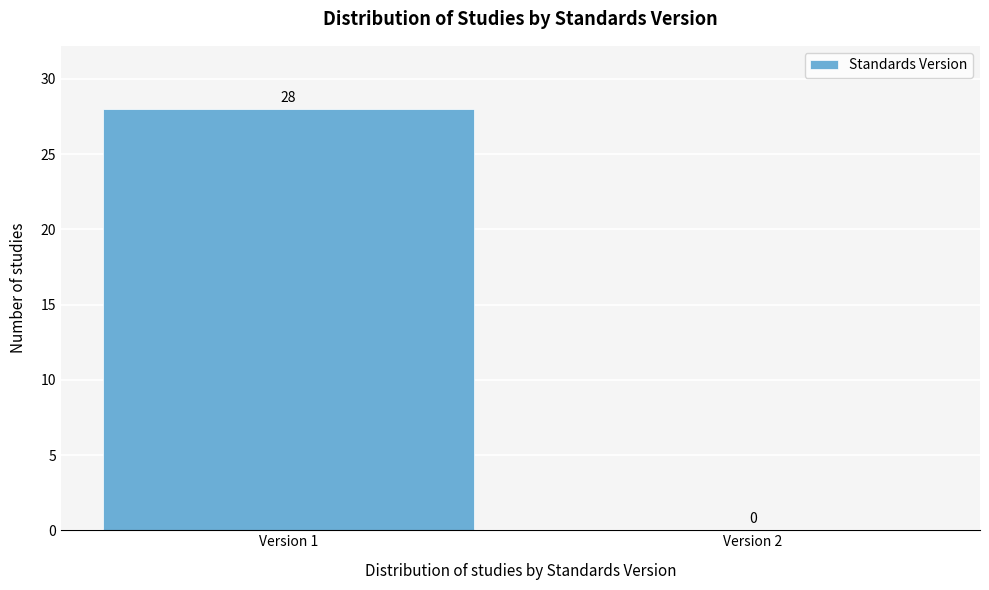

Reading right to left, what are all the values shown in this chart?

Version 2=0	Version 1=28